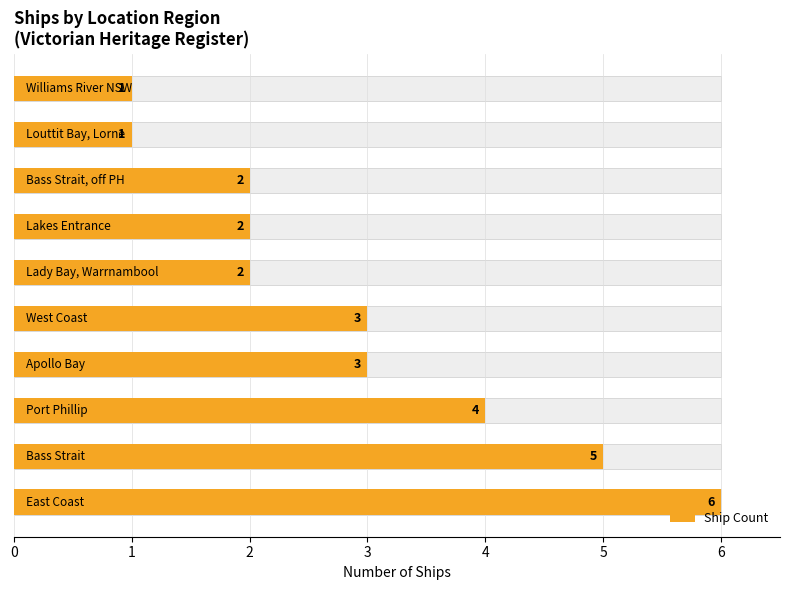

The chart shows a value of 4 at 2. True or false?

True